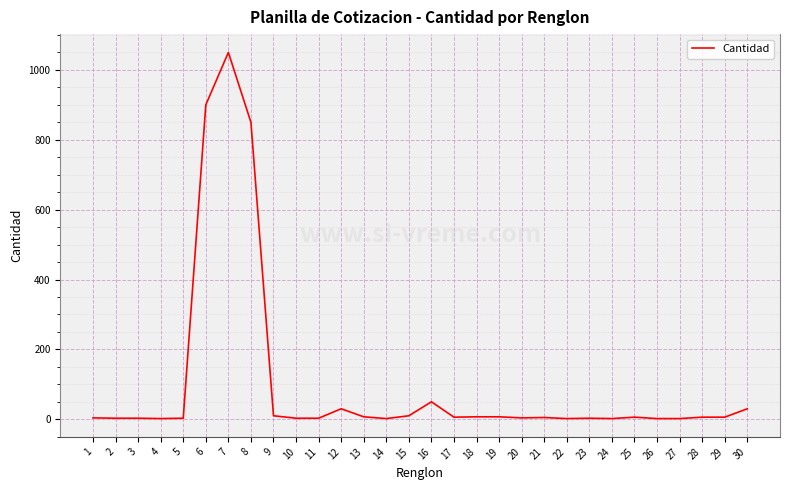

The value at 7 is 1523. True or false?

False